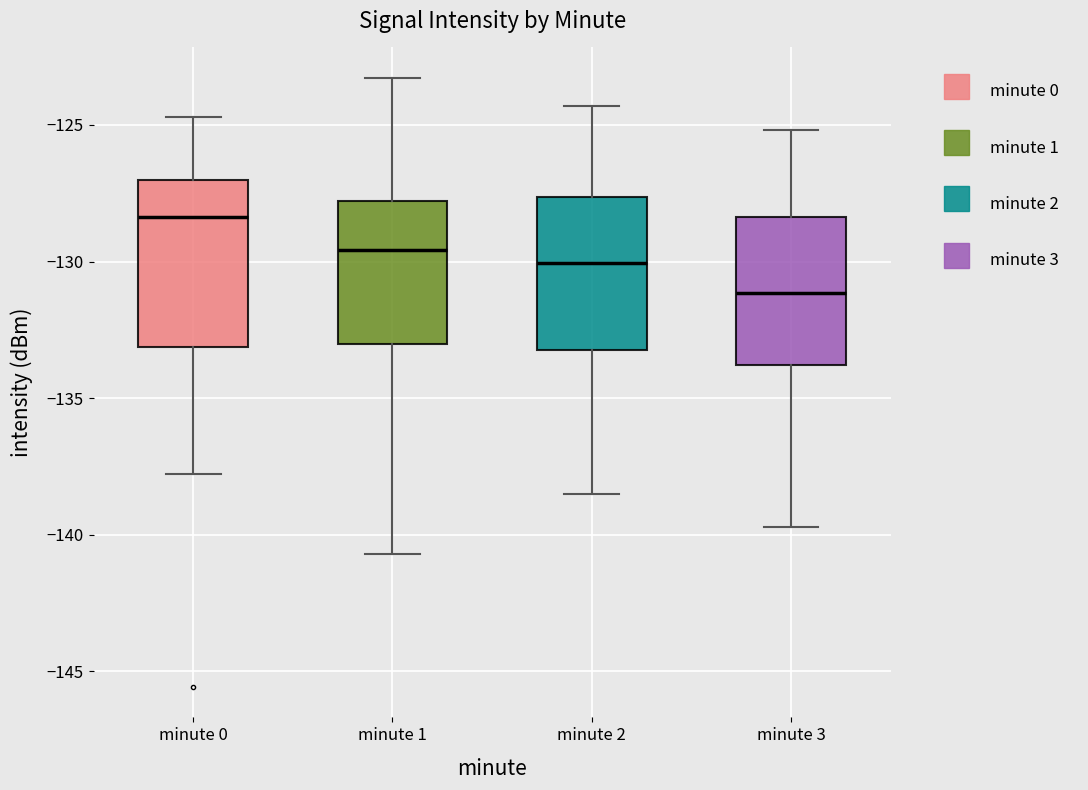

Reading left to right, transcribe this box plot: for each box, give where its median line is, the range the box spans, and where its two whiskers end, as read against the y-axis. The values are not printed on the chart, so give them approximately, as read against the axis.

minute 0: median -128.5, box -133.0 to -127.0, whiskers -138.0 to -124.5
minute 1: median -129.5, box -133.0 to -128.0, whiskers -140.5 to -123.5
minute 2: median -130.0, box -133.0 to -127.5, whiskers -138.5 to -124.5
minute 3: median -131.0, box -134.0 to -128.5, whiskers -139.5 to -125.0